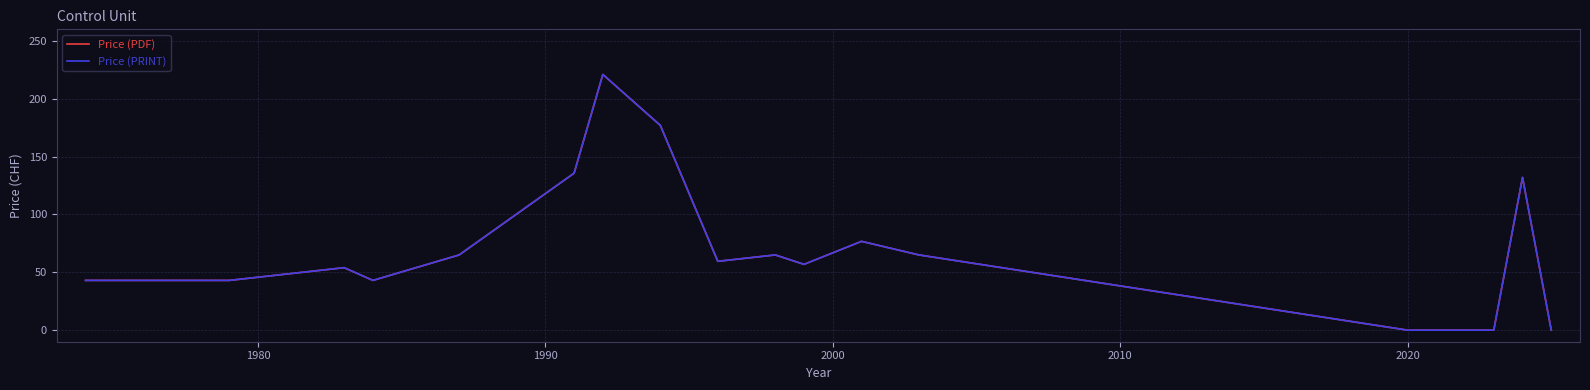

Does the chart display data point markers on the line(s)?

No